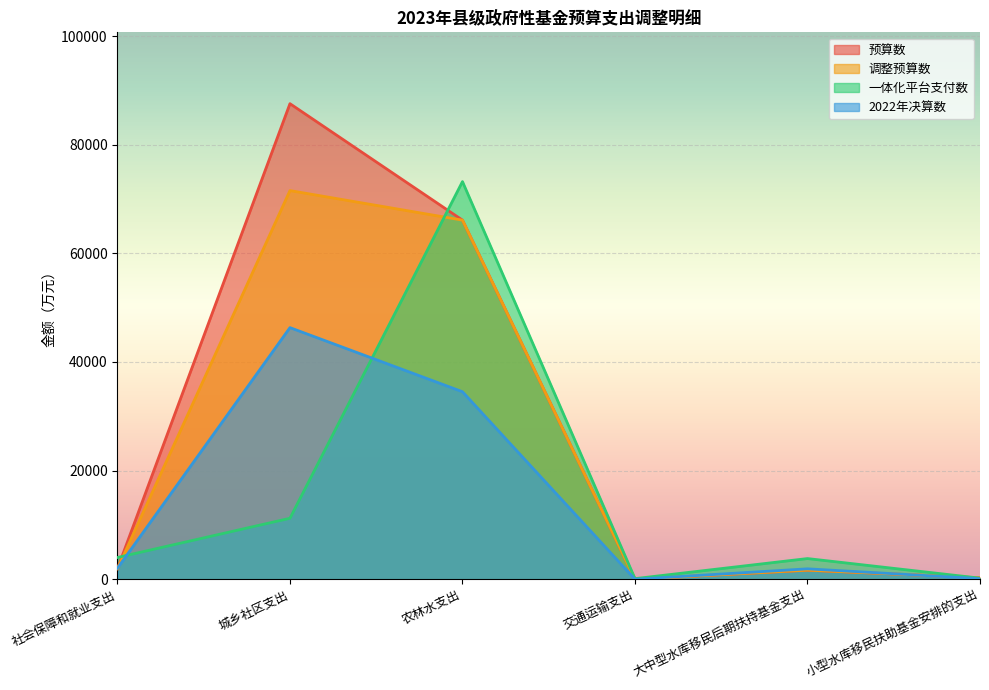

What are all the series names shown in the legend?

预算数, 调整预算数, 一体化平台支付数, 2022年决算数